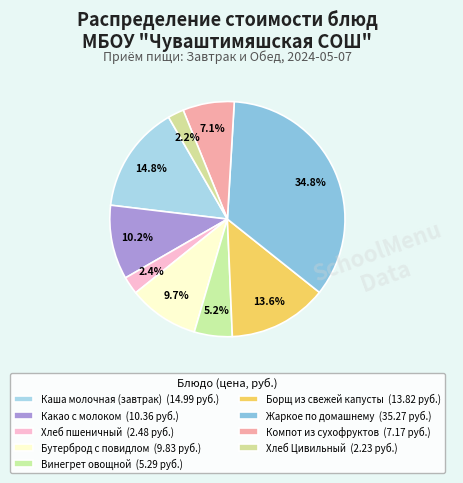

What is the ratio of the value at Какао с молоком to the value at Борщ из свежей капусты?

0.7